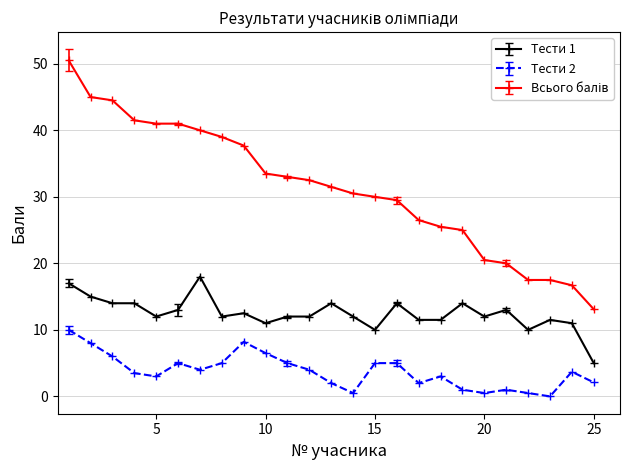

True or false: Тести 1 and Тести 2 cross at least once.

False